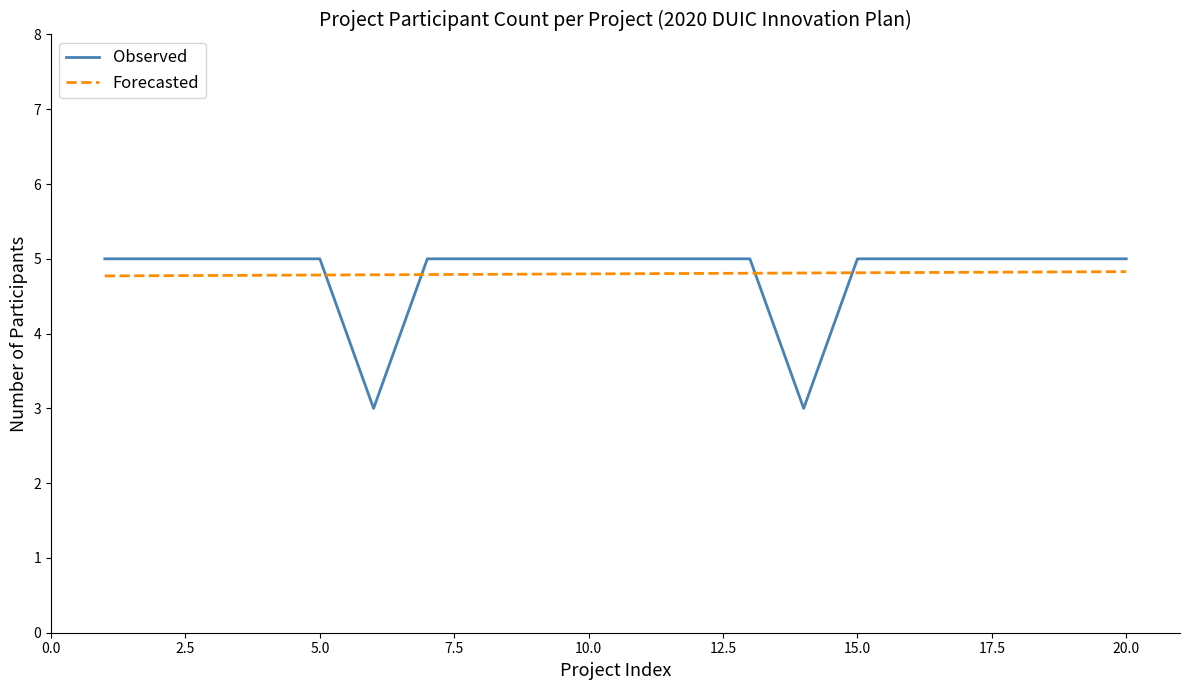

How many lines are shown in the chart?

2